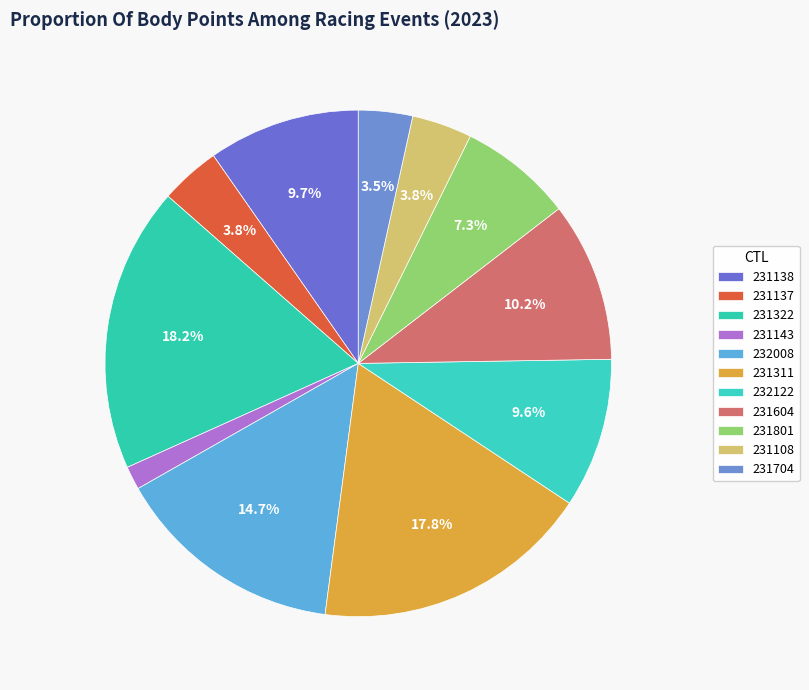

What percentage is NOT represented by 231801?

92.7%